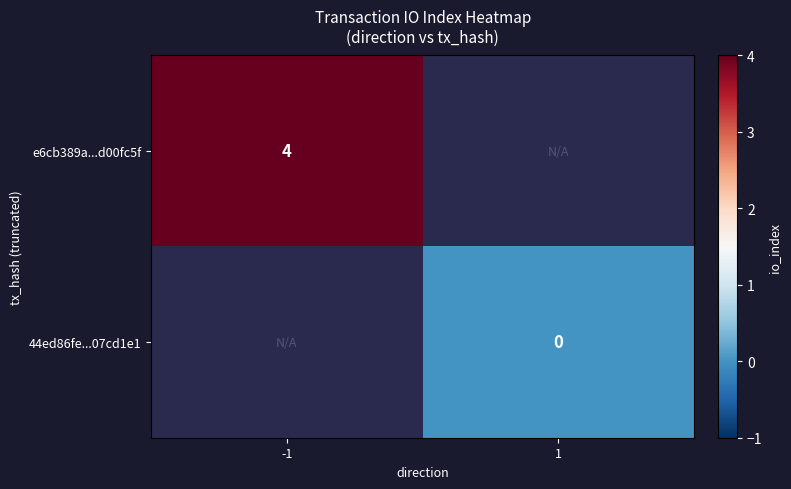

The value of e6cb389a...d00fc5f at -1 is 6. True or false?

False